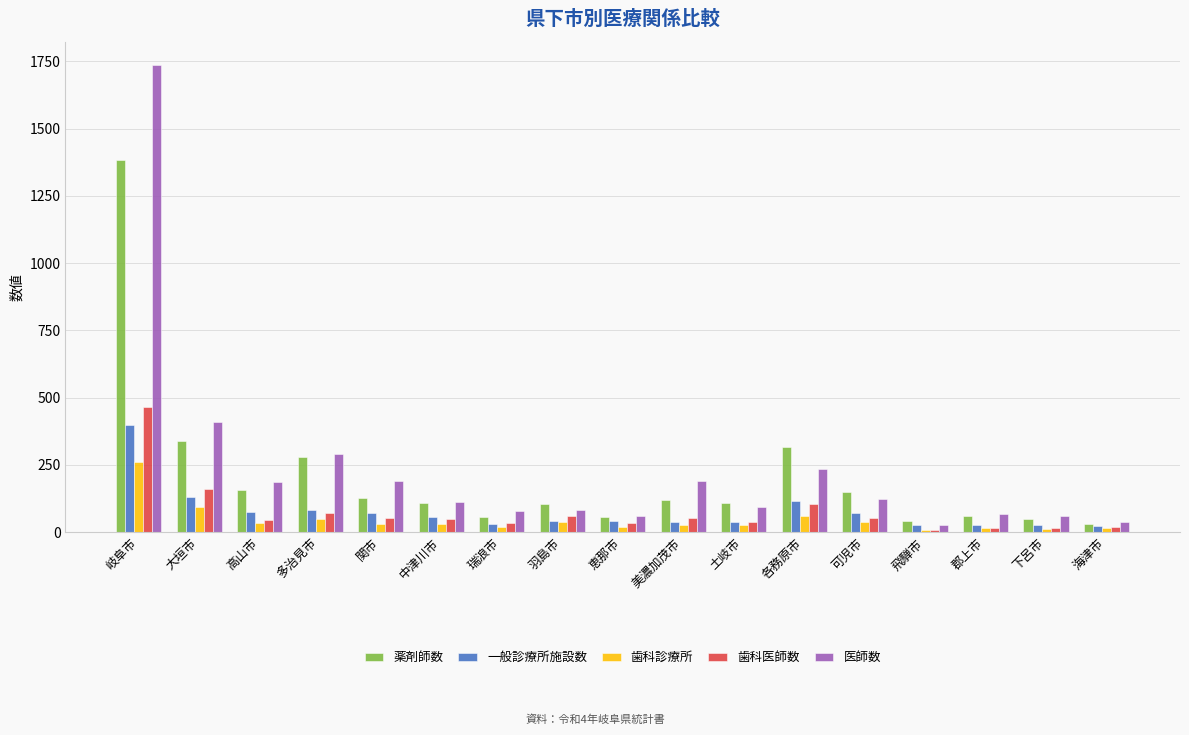

At which category is the sum across all series the highest?

岐阜市